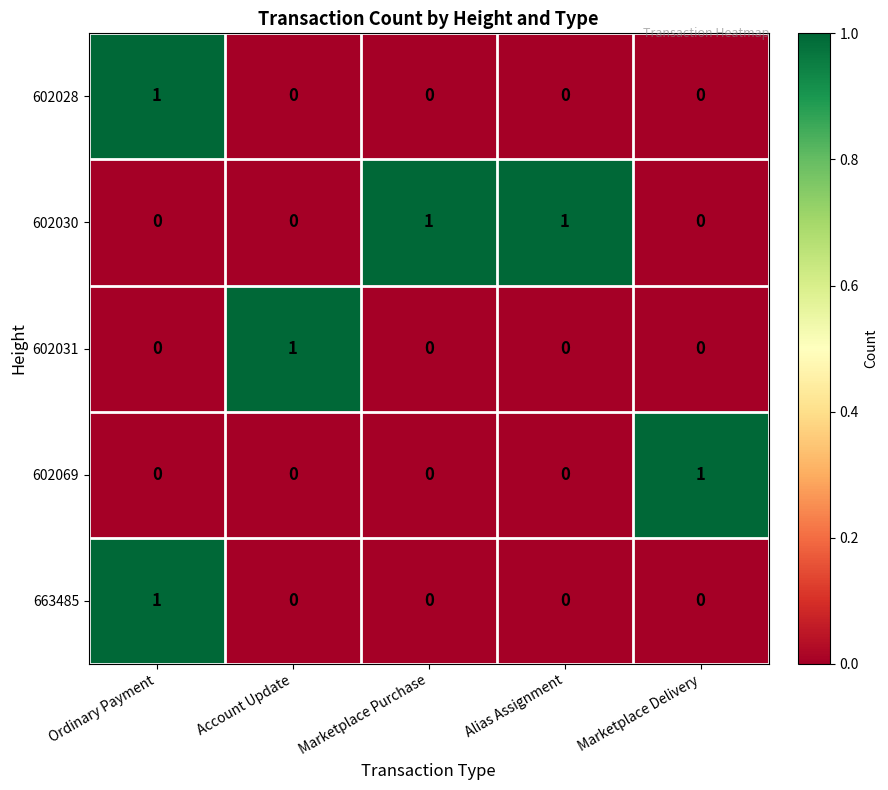

At how many categories does at least one series exceed 0?

5